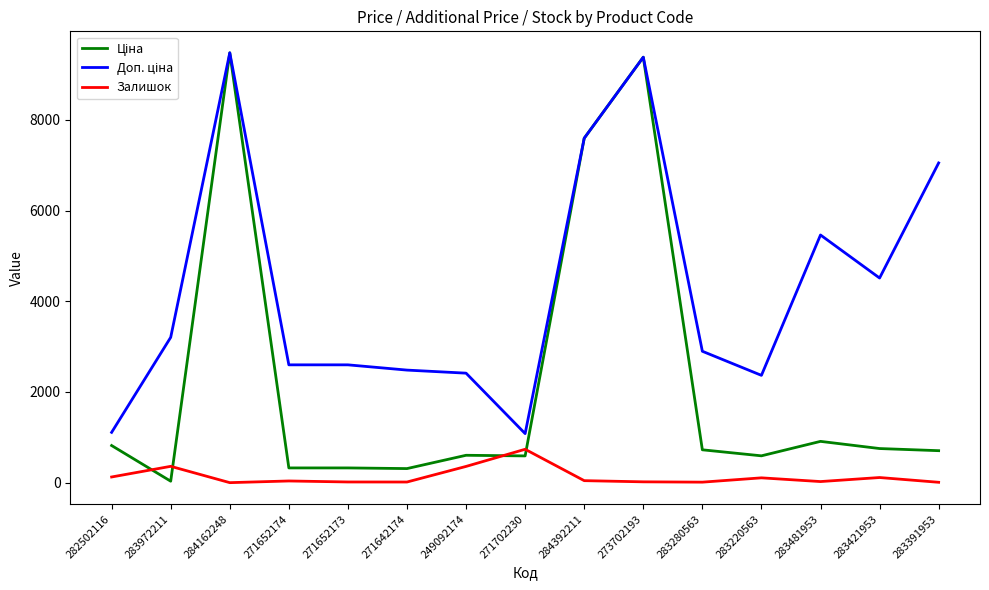

What is the maximum value shown in the chart?

9480.1